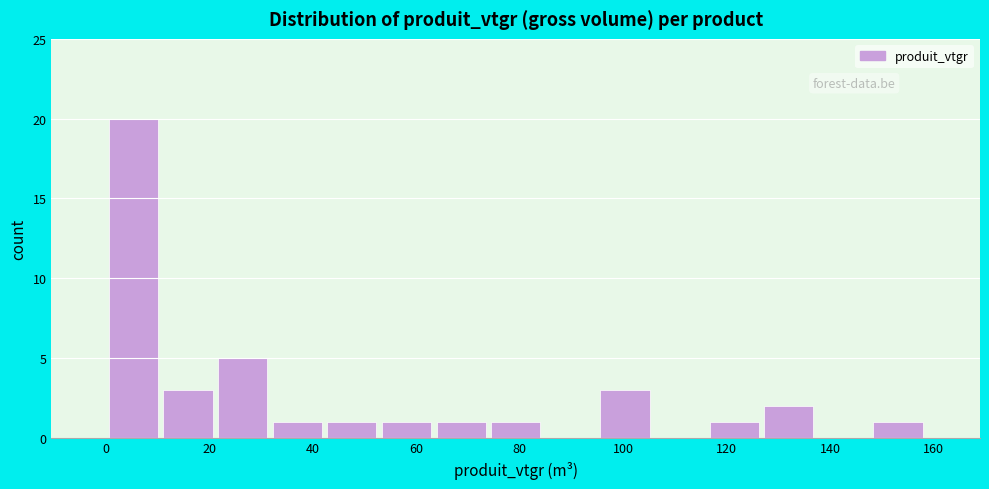

Reading left to right, list every bar in this chart as the range it spans on the x-axis followed by its height. Neither the bar edges nor the heights are printed on the chart, so give them approximately, as read against the axes.

0 to 10: 20
10 to 22: 3
22 to 32: 5
32 to 42: 1
42 to 52: 1
52 to 64: 1
64 to 74: 1
74 to 84: 1
84 to 96: 0
96 to 106: 3
106 to 116: 0
116 to 126: 1
126 to 138: 2
138 to 148: 0
148 to 158: 1